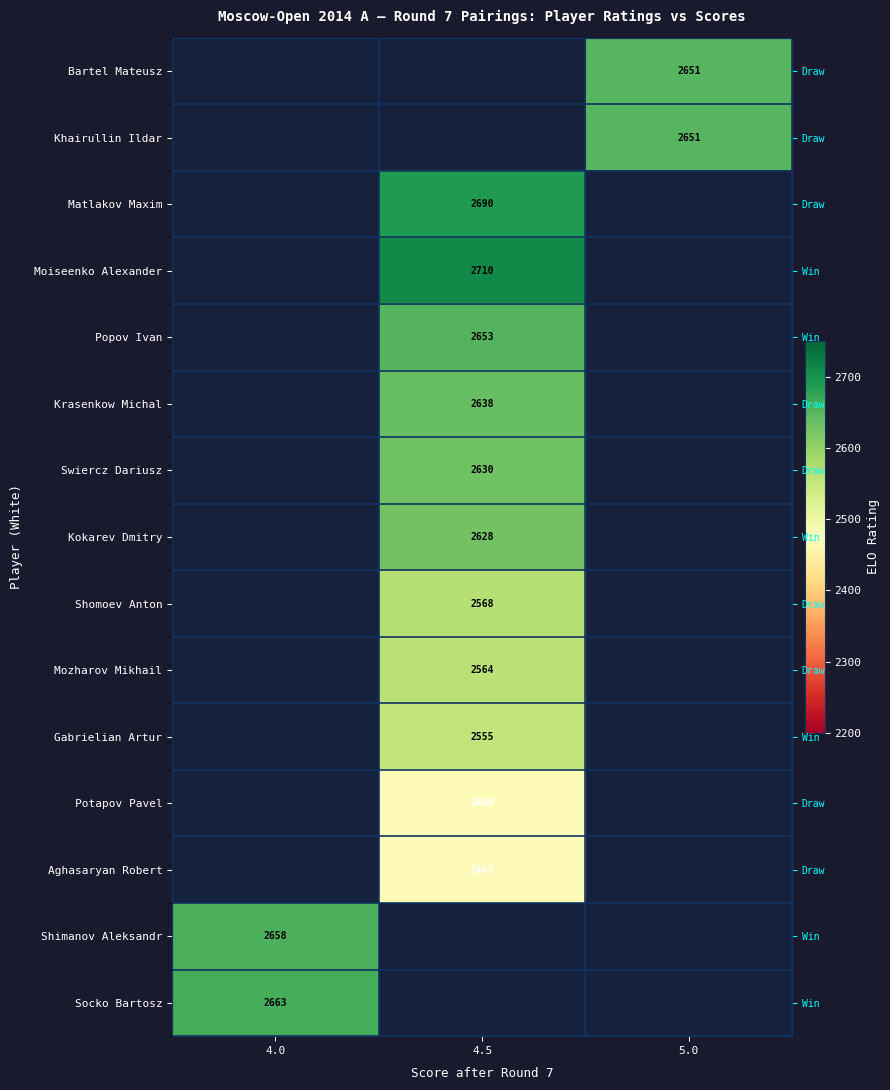

How many positive values does the Mozharov Mikhail series have?

1